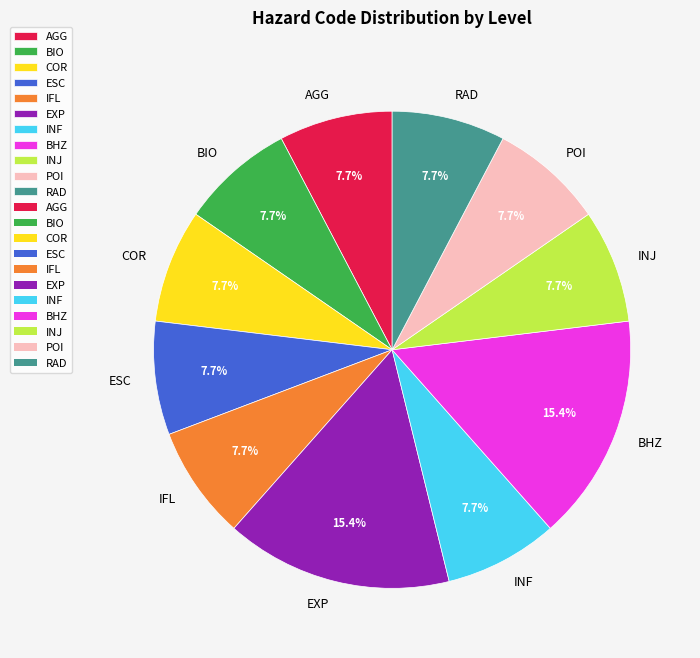

What is the total percentage of POI and RAD?

15.4%